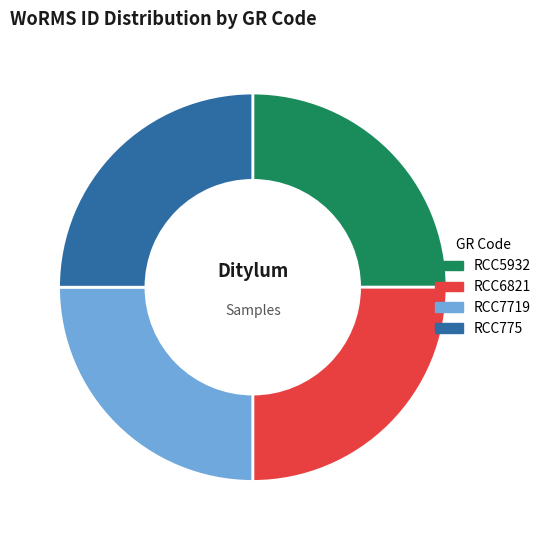

How many slices are in this pie chart?

4